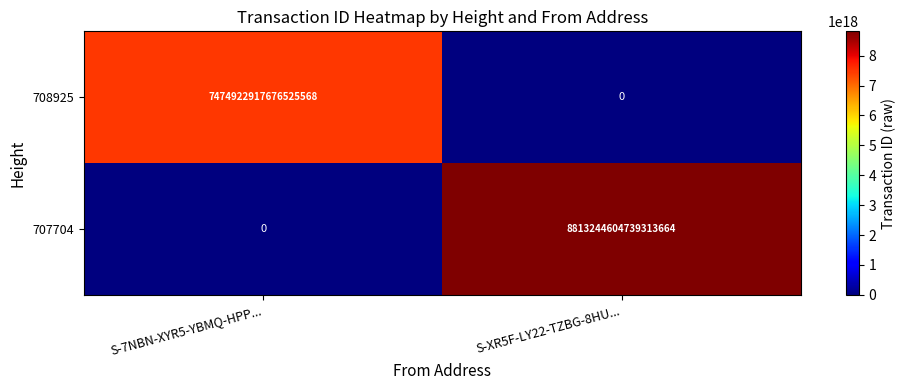

The value of 708925 at S-7NBN-XYR5-YBMQ-HPP... is 7474922917676525568. True or false?

True